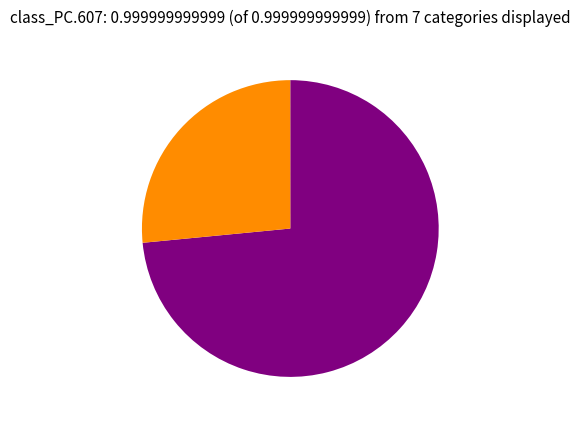

Does any single category account for the majority?

Yes